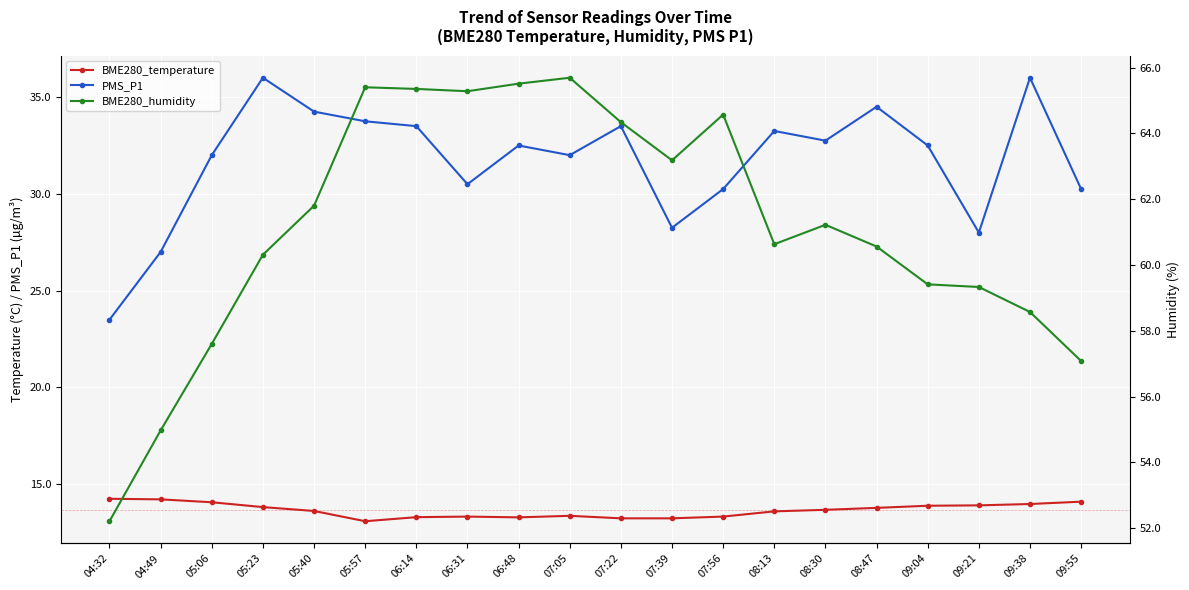

What is the total value across all series at 07:39?

104.7